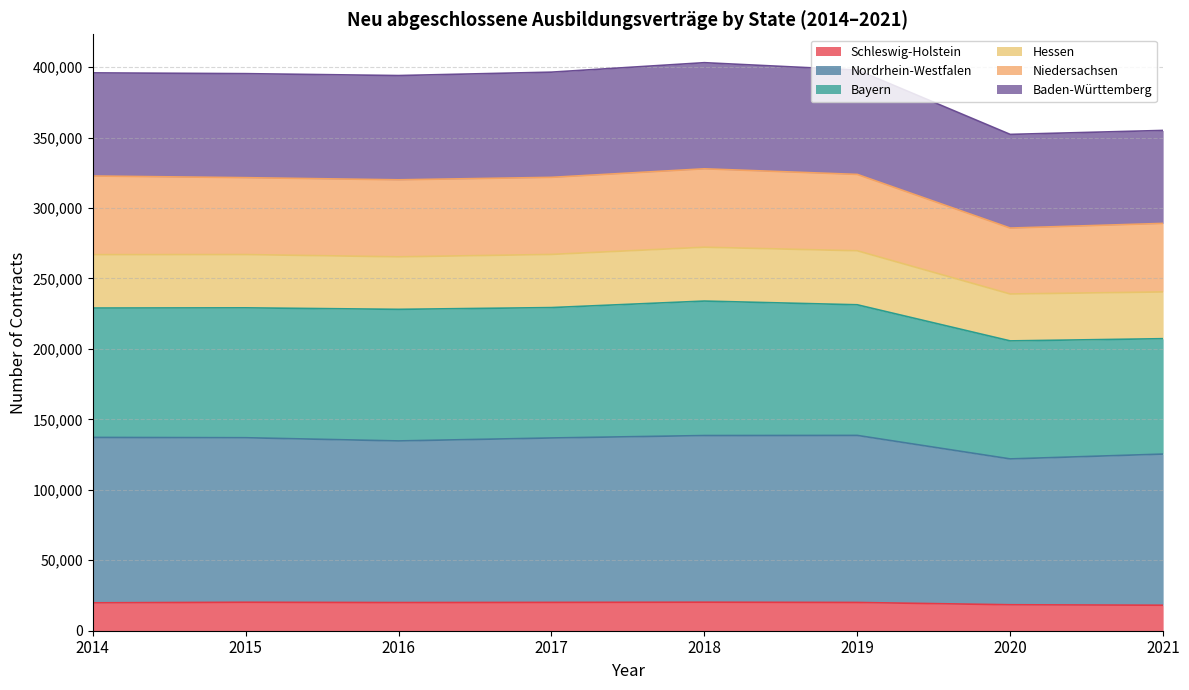

What is the difference between the maximum and minimum values in the Nordrhein-Westfalen series?

16677